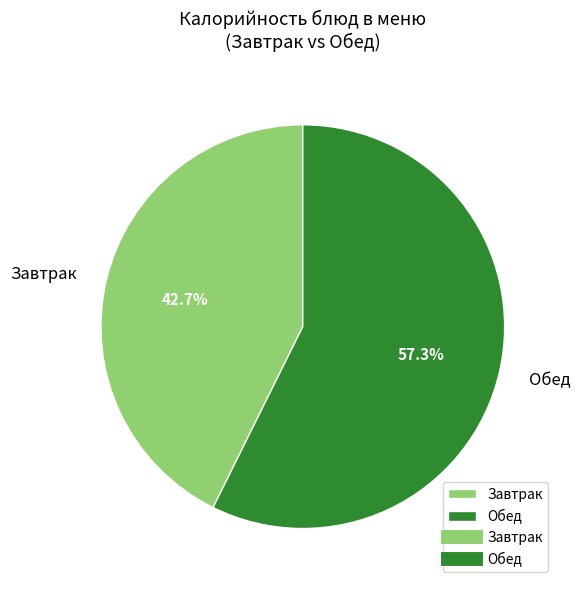

To the nearest percent, what is the difference between the largest and smallest slice percentages?

15%